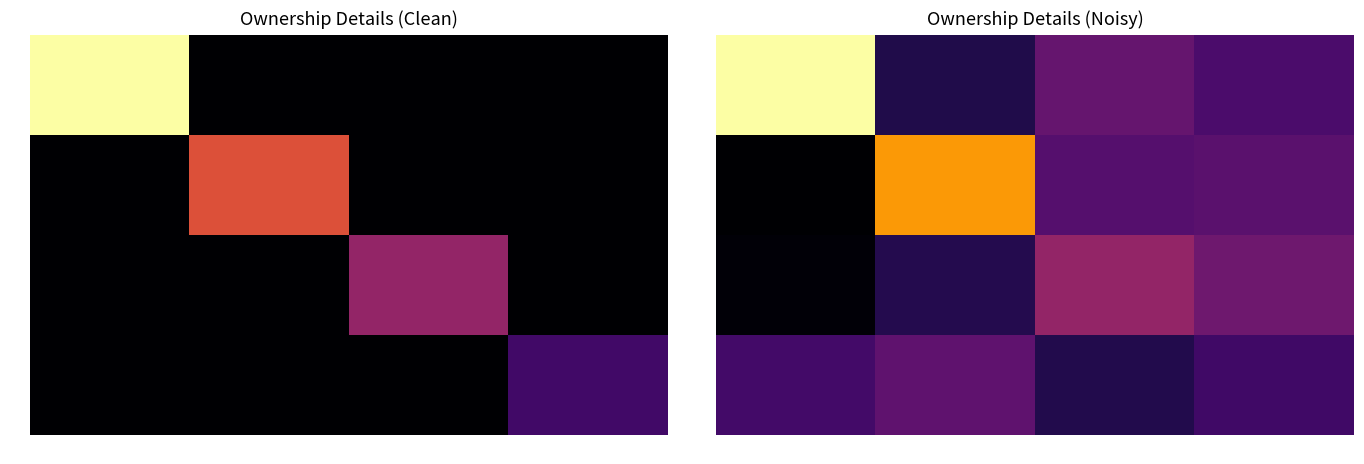

Where is 8 nearest to the value 8?

35